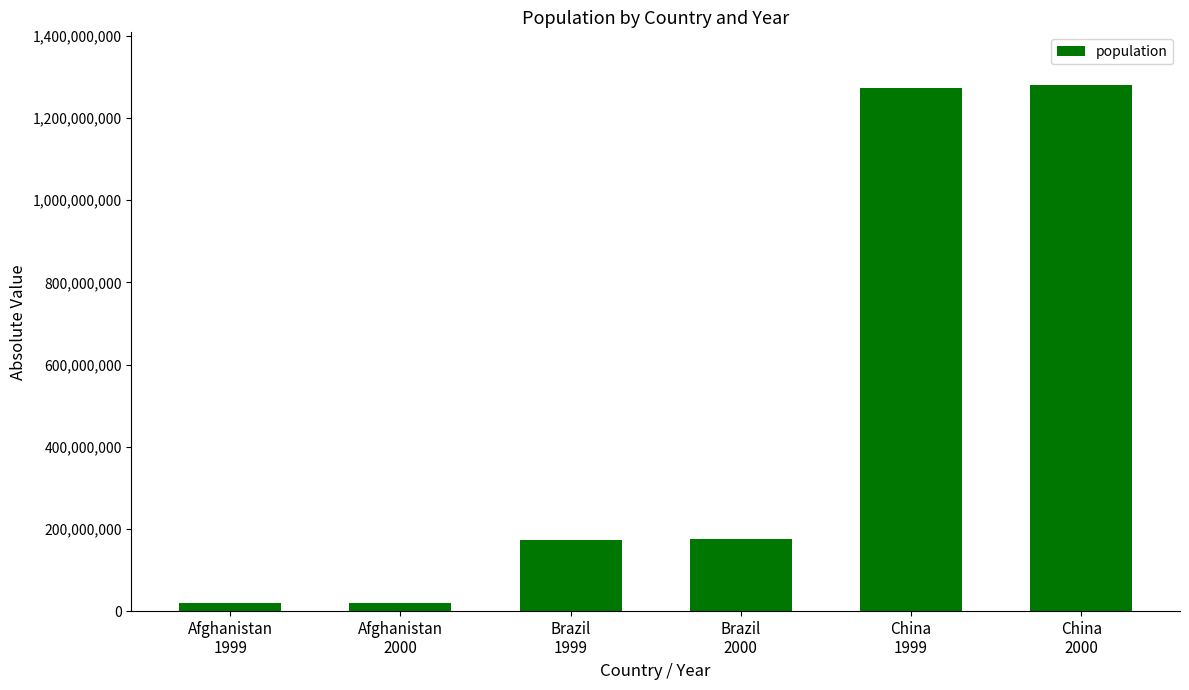

What is the difference between the maximum and minimum values?

1260441512